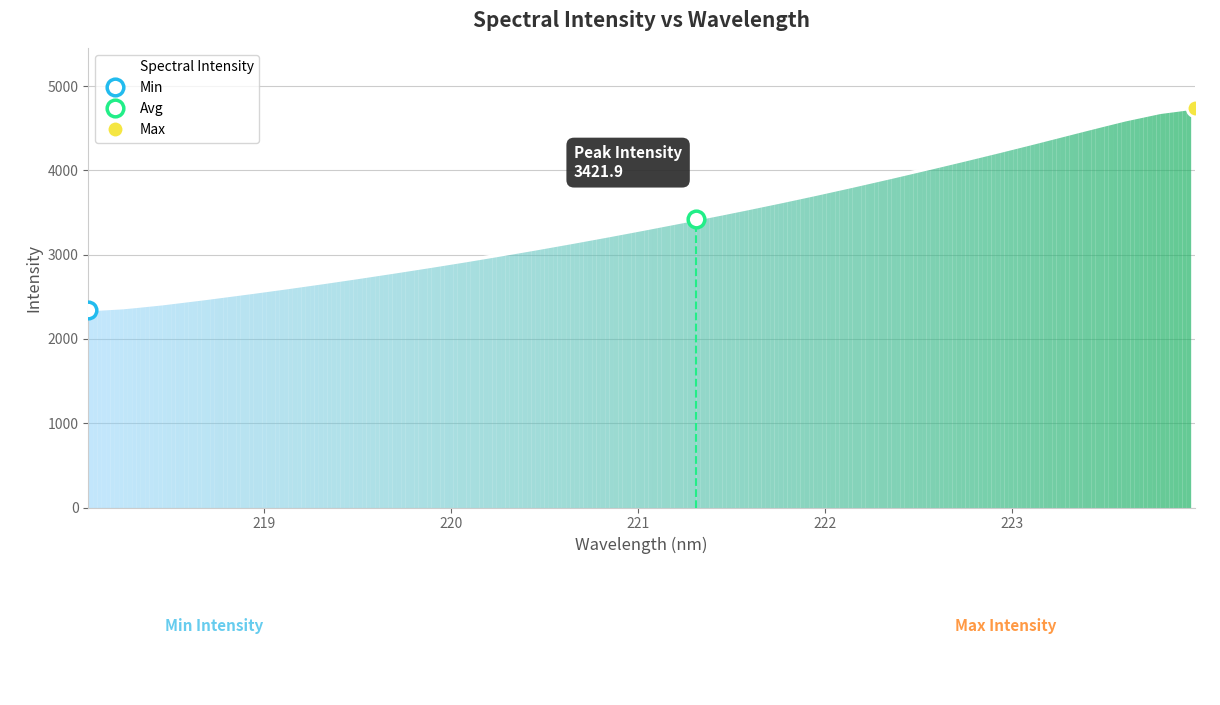

Where is the data nearest to the value 3571?

221.6902